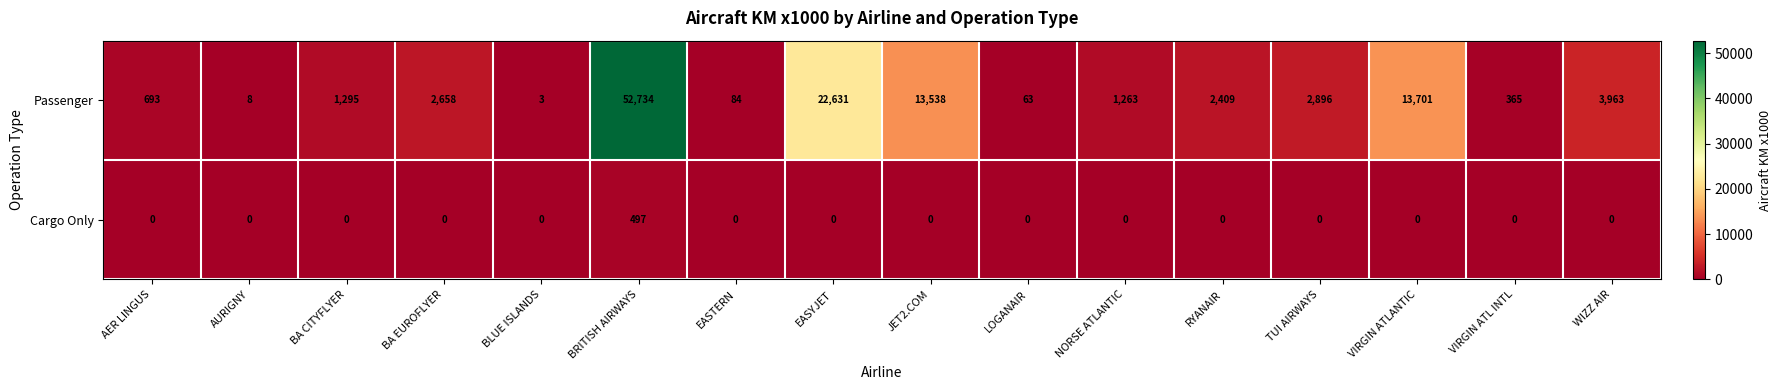

What is the total value across all series at EASTERN?

84